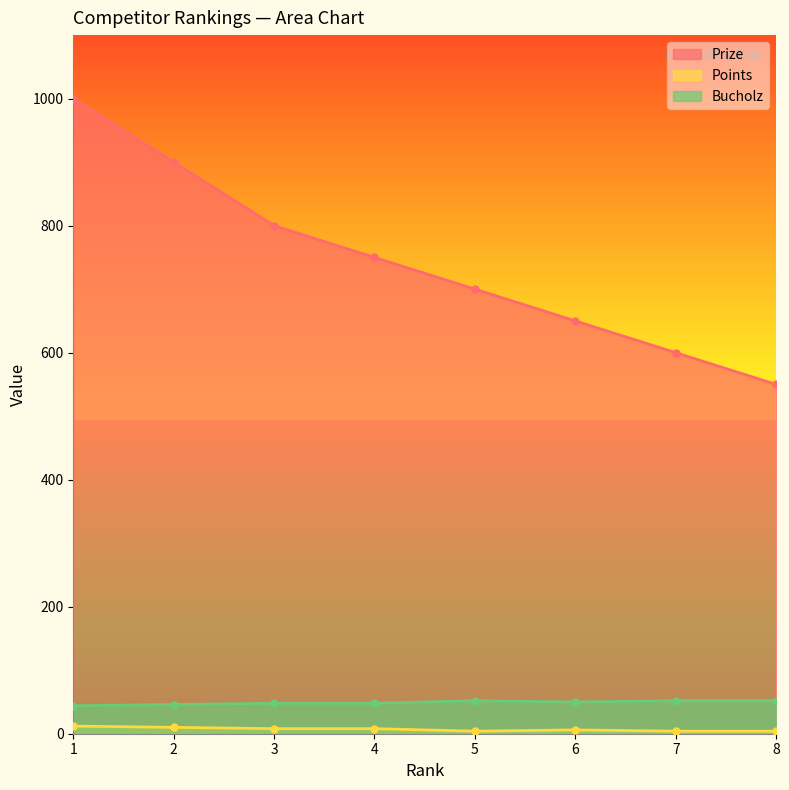

Where is the first local maximum for Bucholz?

5